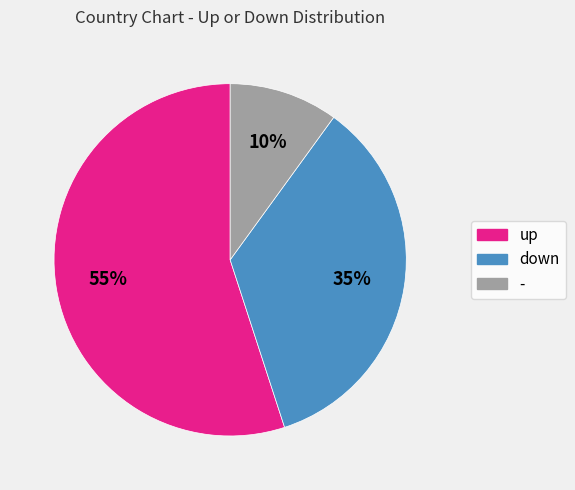

Is it true that down is 35% of the pie?

True